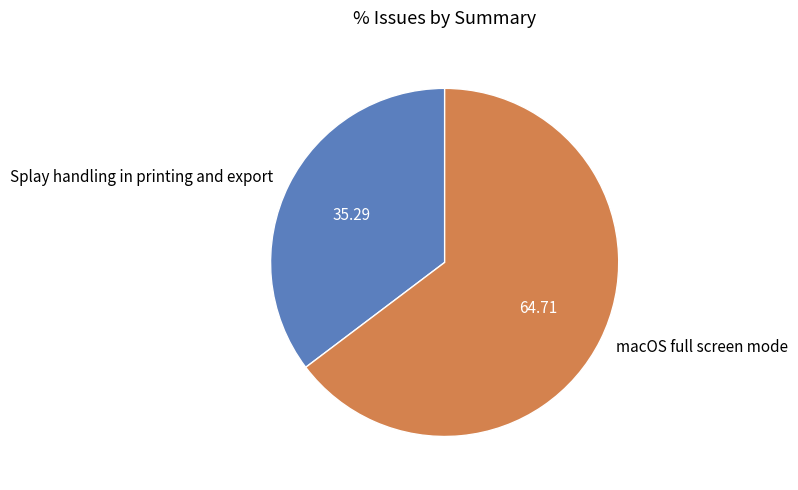

Is it true that Splay handling in printing and export is 26% of the pie?

False